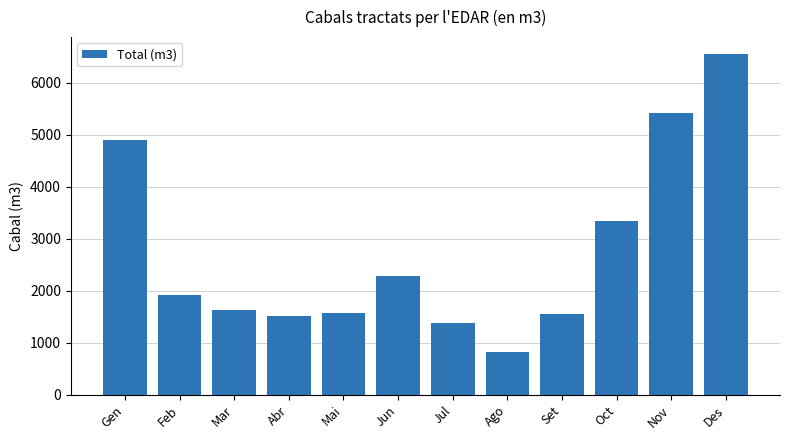

What is the label of the 7th bar from the right?

Jun